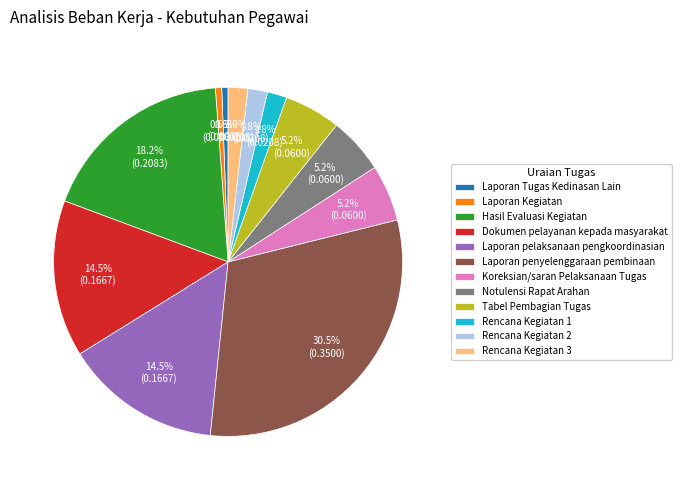

Does any single category account for the majority?

No